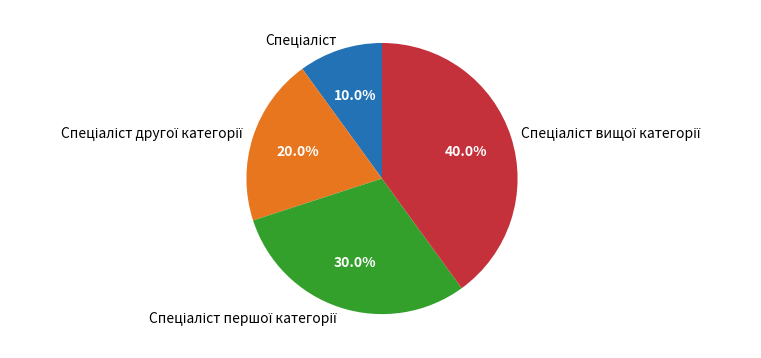

Is there a majority slice in this chart?

No